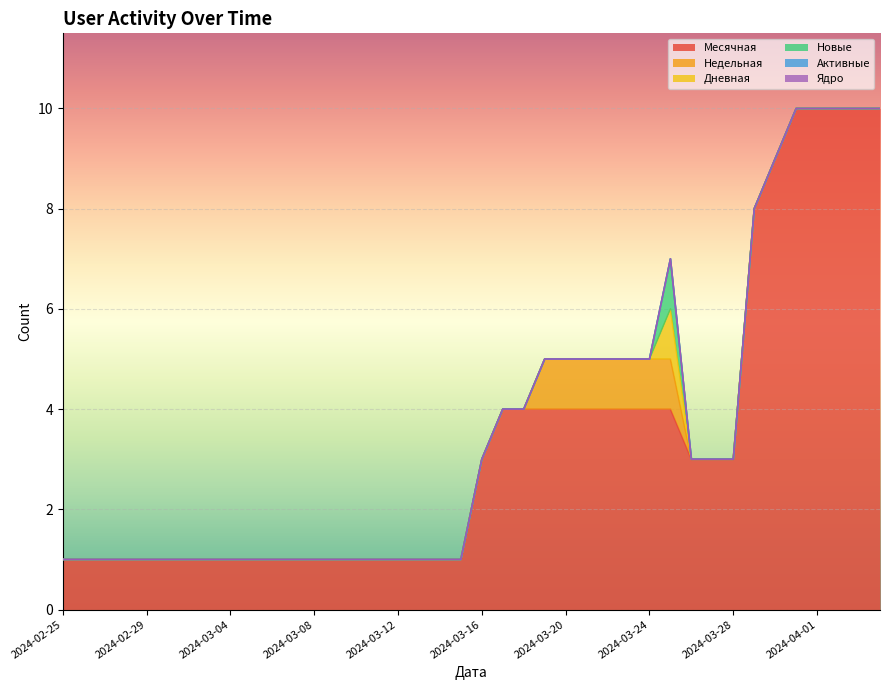

At which category does Новые reach its first local peak?

2024-03-25